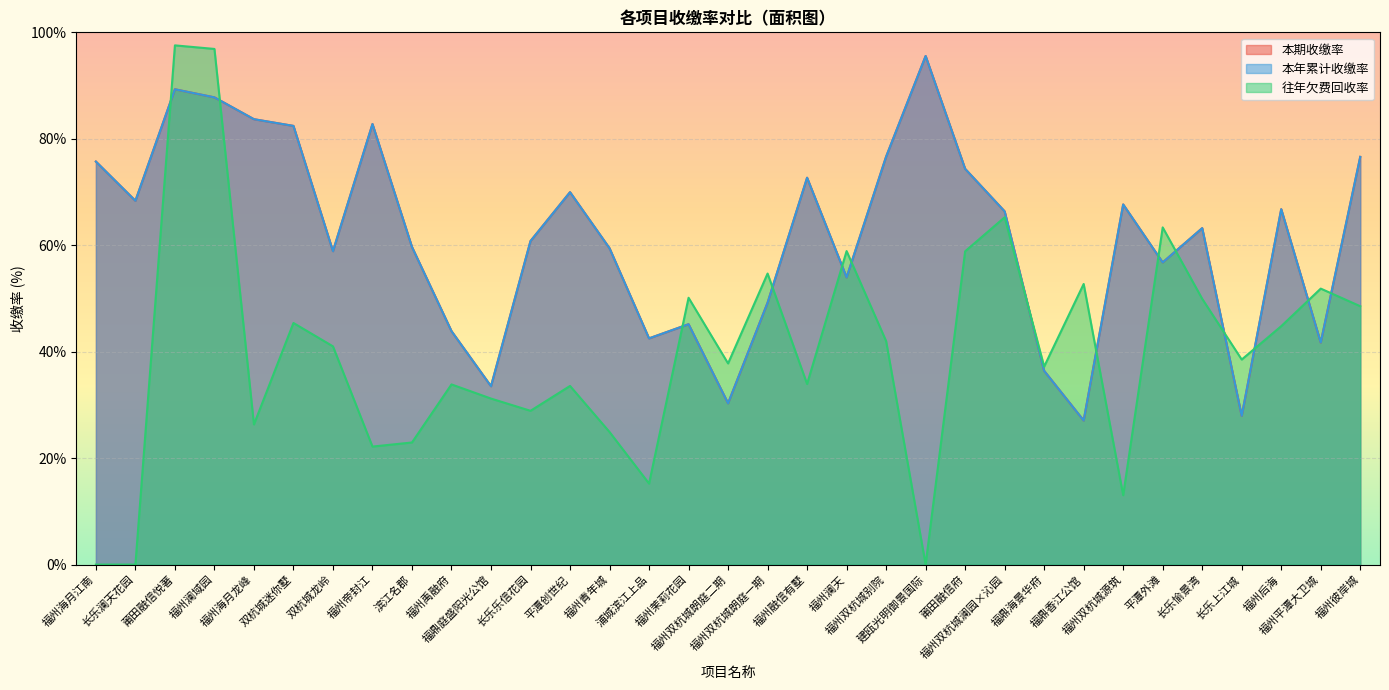

What are all the series names shown in the legend?

本期收缴率, 本年累计收缴率, 往年欠费回收率